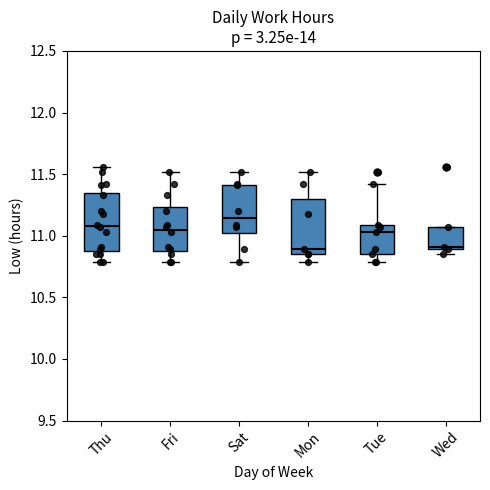

Where is the upper edge of the box for Wed on the y-axis? The values are not printed on the chart, so give them approximately, as read against the axis.

11.05